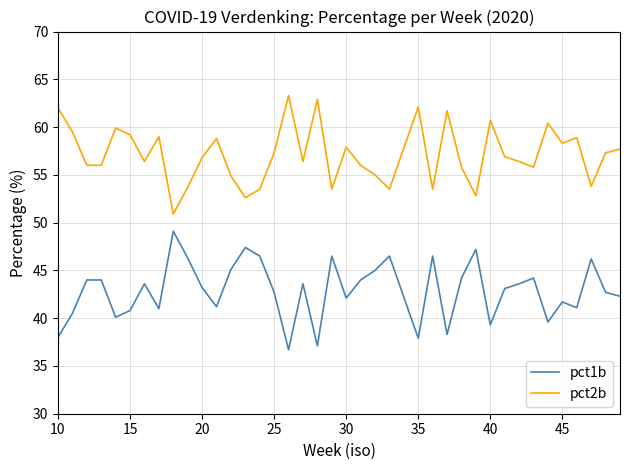

What is the difference between the maximum and minimum values in the pct1b series?

12.4